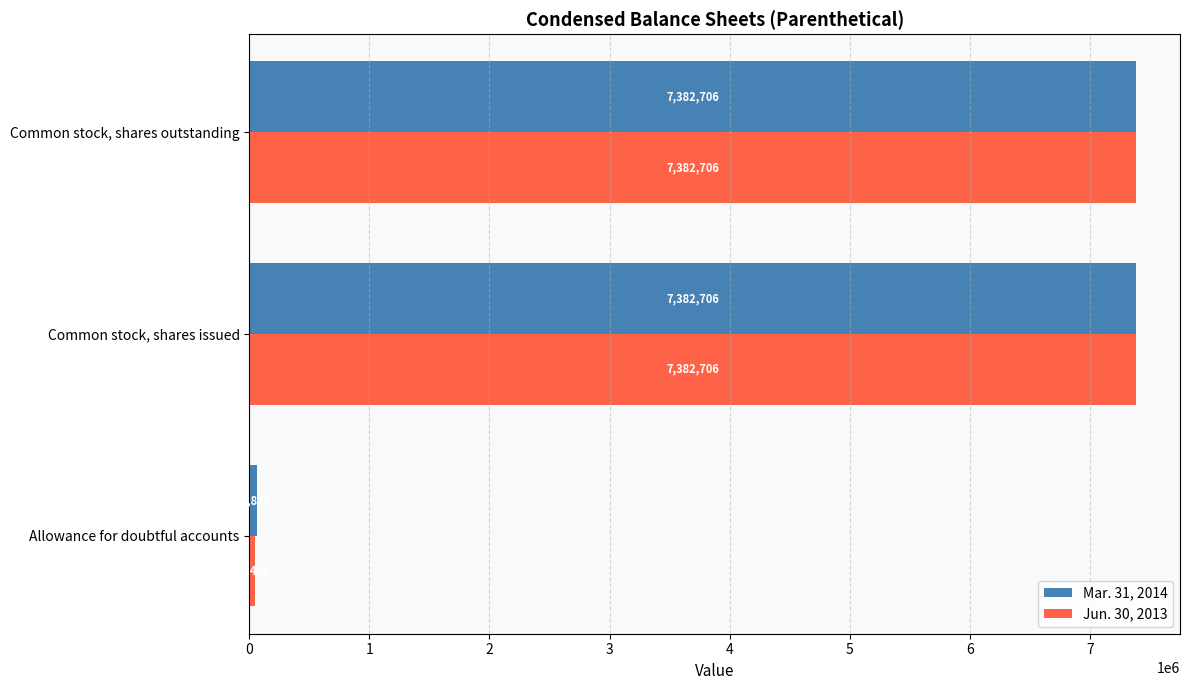

What is the average value of the Mar. 31, 2014 series?

4942076